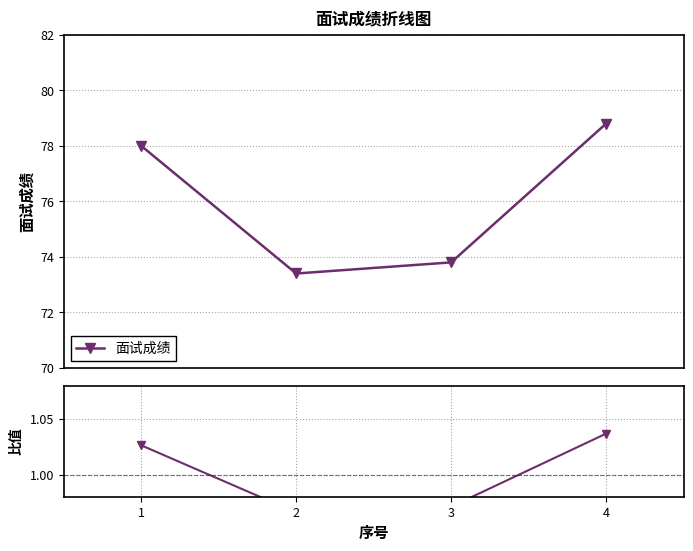

At which label is 面试成绩 closest to 76?

1